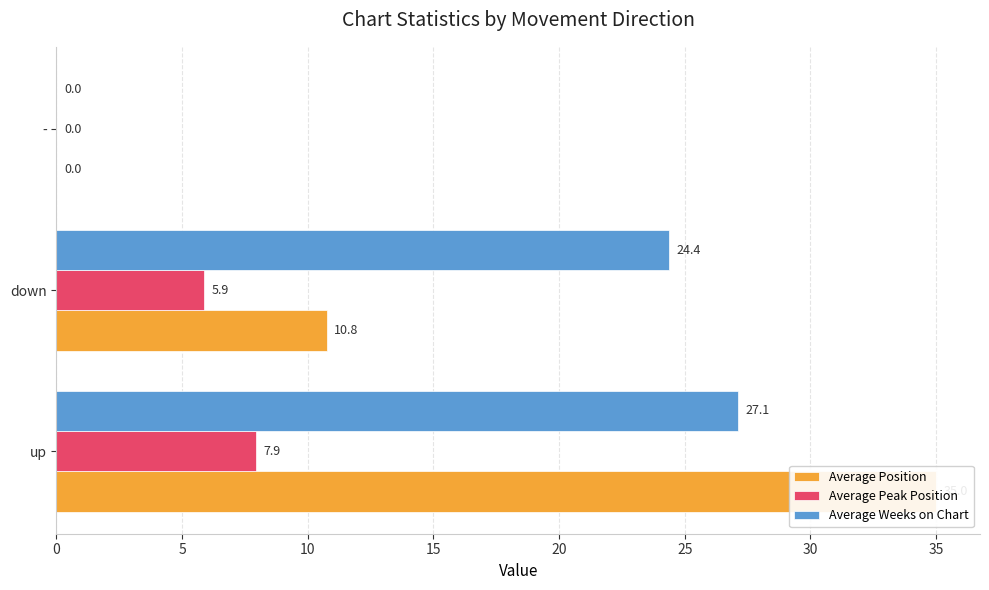

At how many categories does at least one series exceed 20?

2